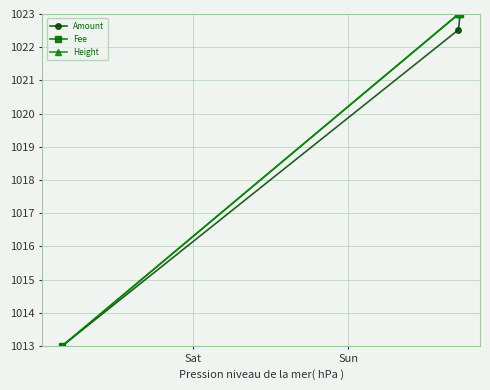

What is the minimum value for Amount?

1013.0